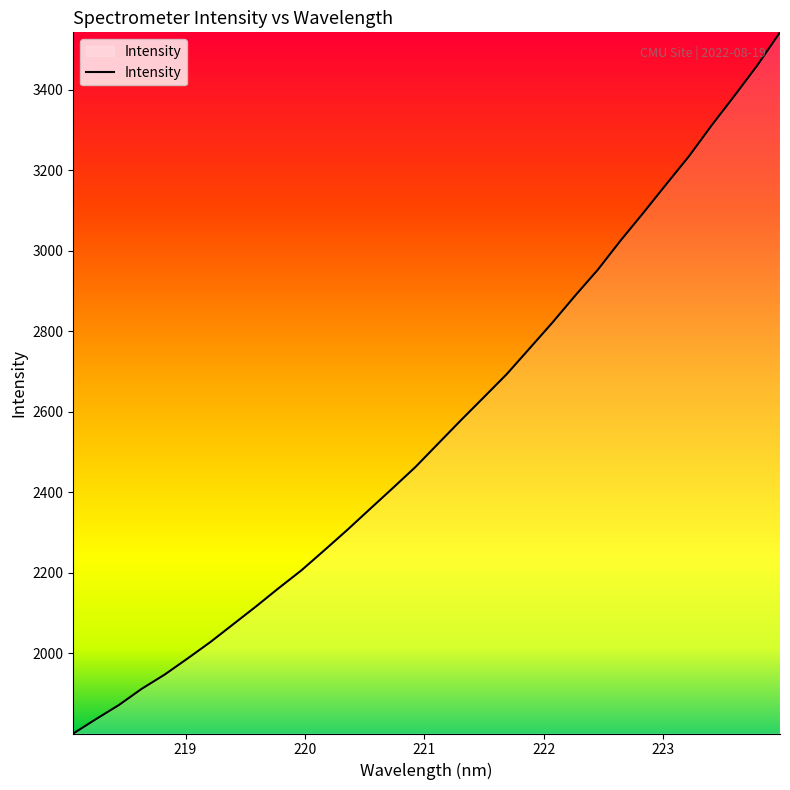

What is the smallest value displayed?

1800.7